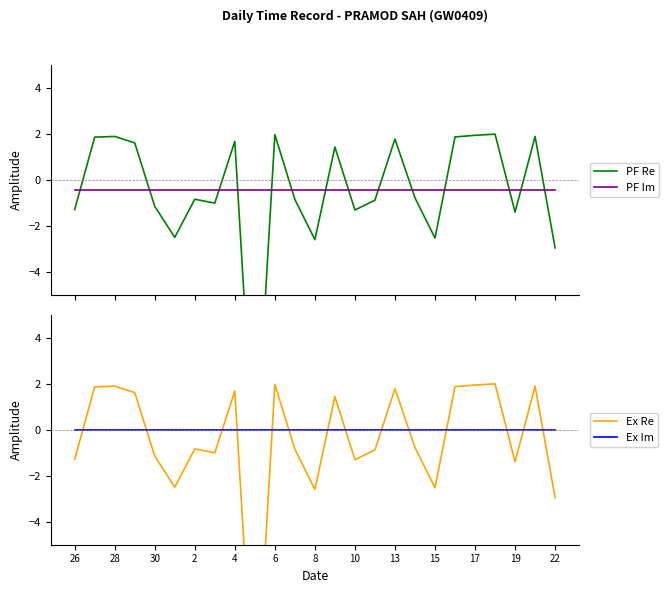

What is the maximum value shown in the chart?

2.0